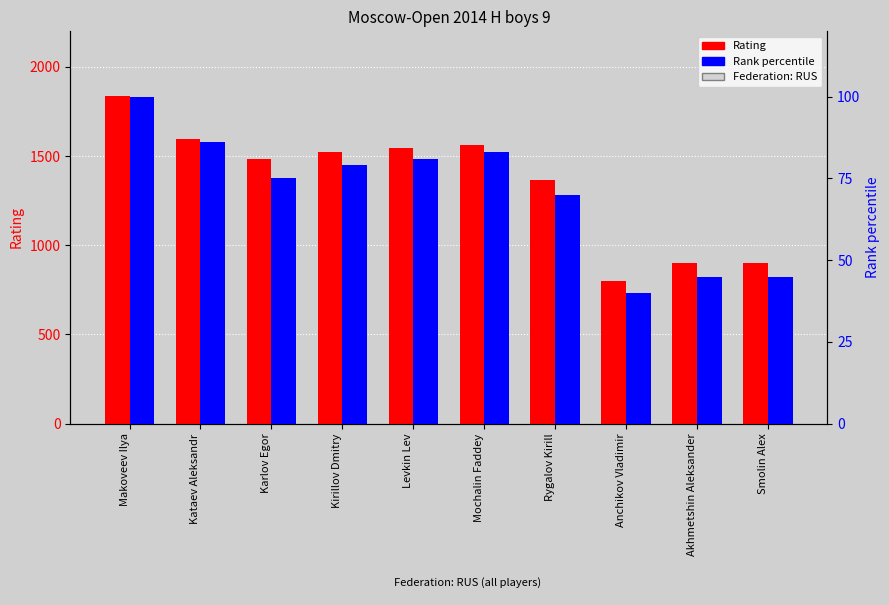

Is it true that Rank percentile equals 28 at Mochalin Faddey?

False